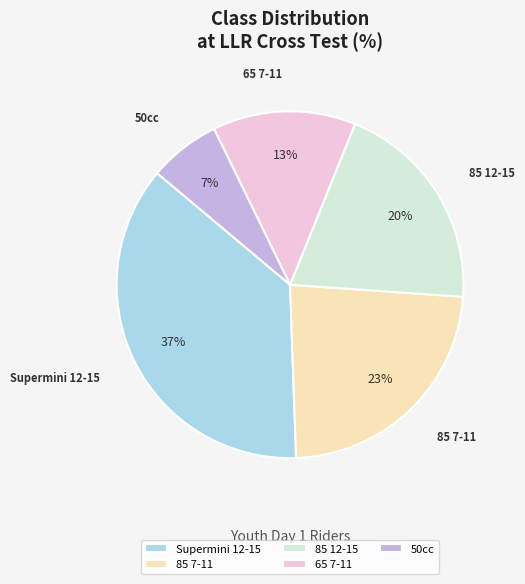

To the nearest percent, what percentage of the pie is Supermini 12-15?

37%